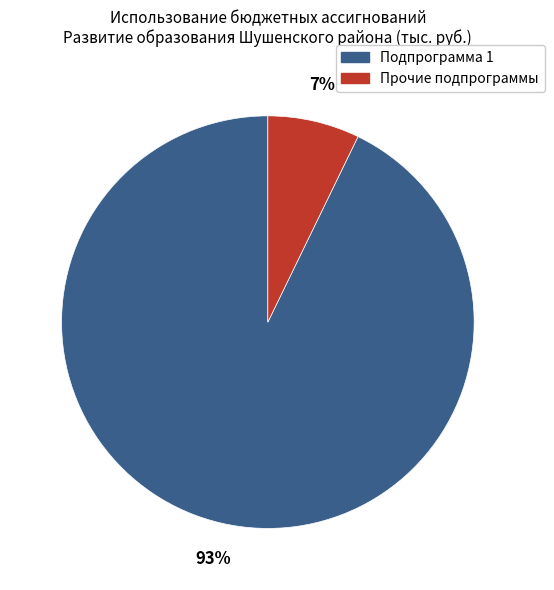

Rank the categories by value from highest to lowest.

Подпрограмма 1, Прочие подпрограммы